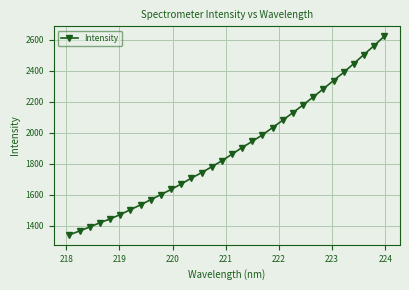

What is the maximum value shown in the chart?

2622.0